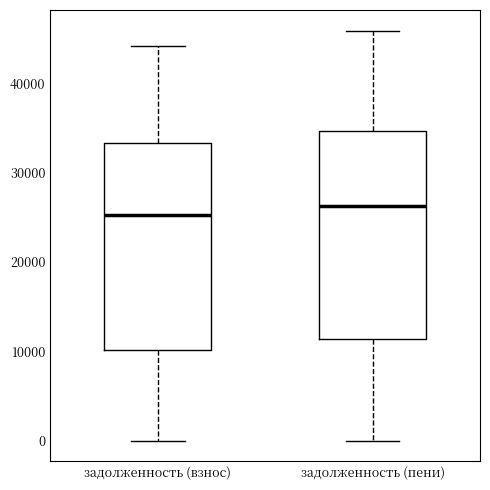

Where does the lower whisker of the box for задолженность (взнос) end on the y-axis? The values are not printed on the chart, so give them approximately, as read against the axis.

0